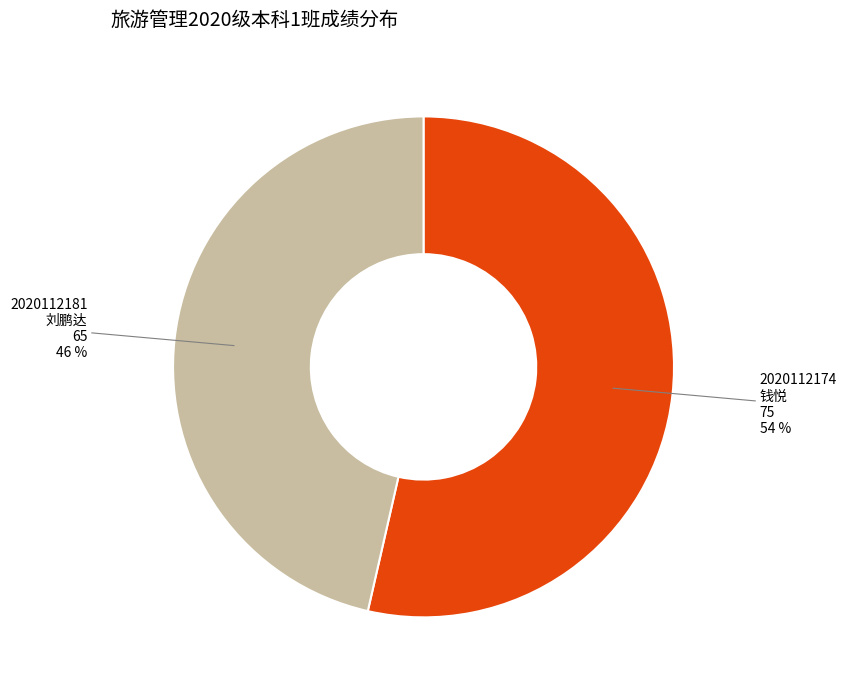

Which slice is the largest?

2020112174 钱悦